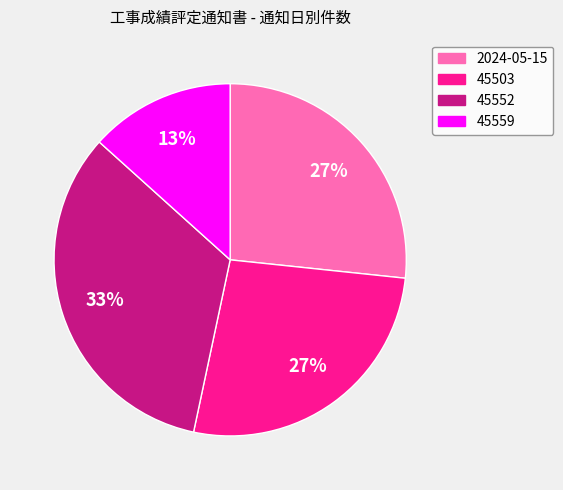

How many slices are in this pie chart?

4